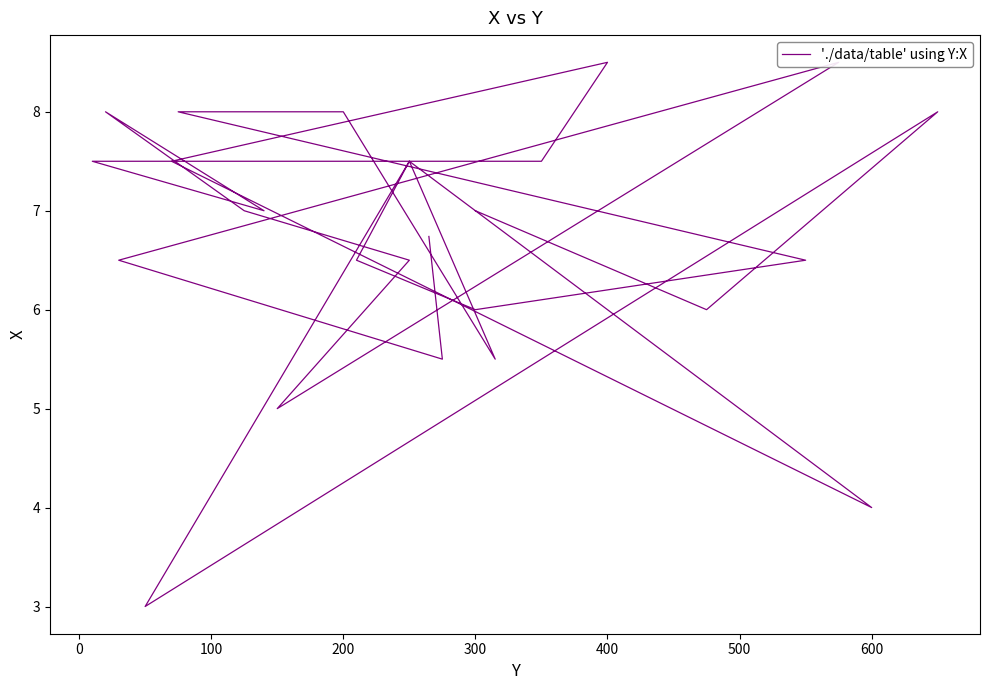

How many interior local valleys (lower than both neighbors) does the data have?

8